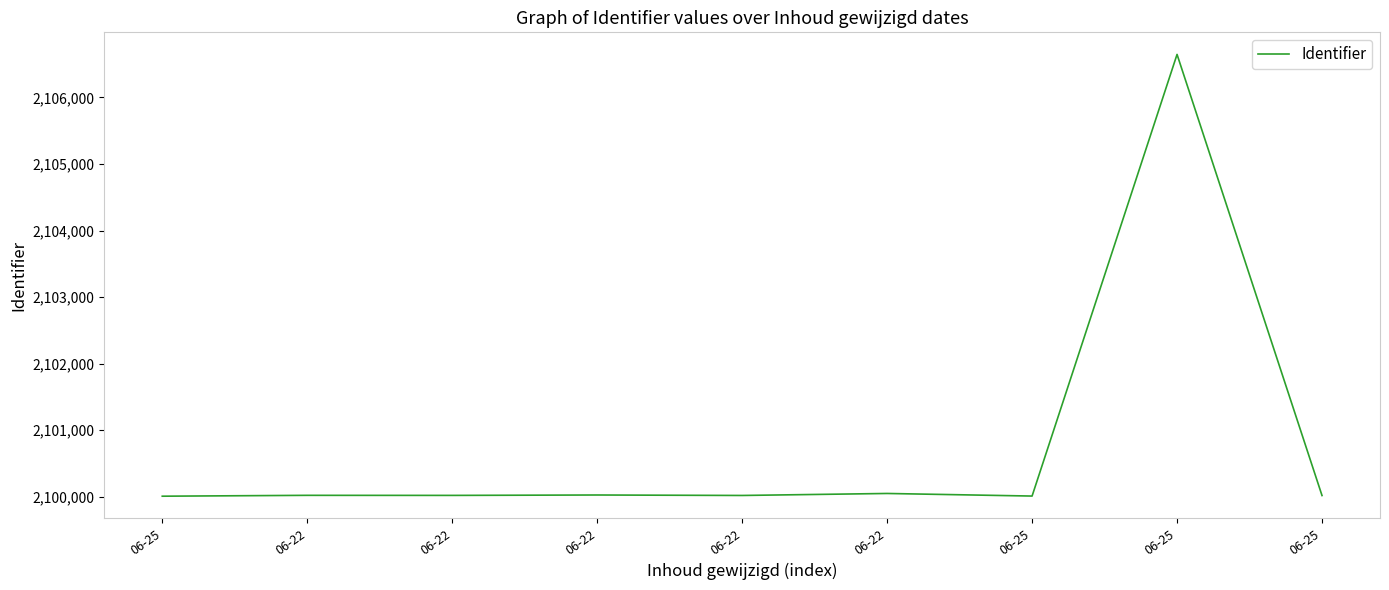

How many lines are shown in the chart?

1